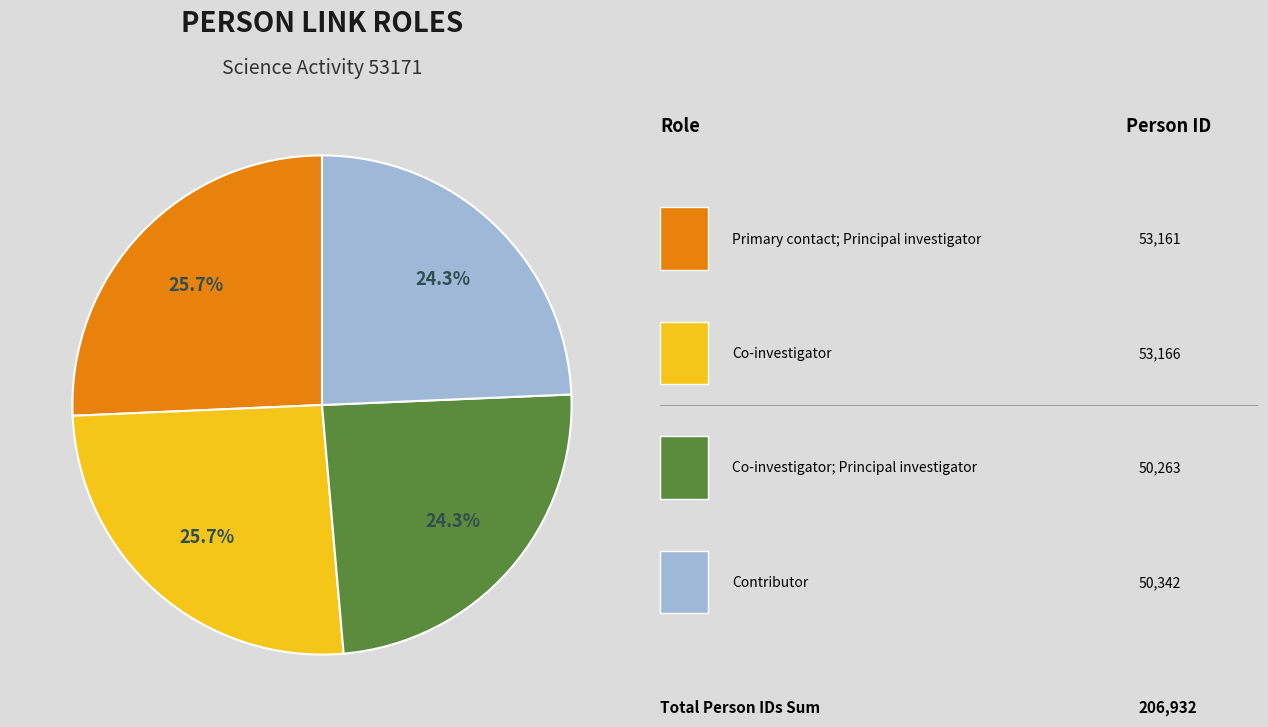

Does any single category account for the majority?

No